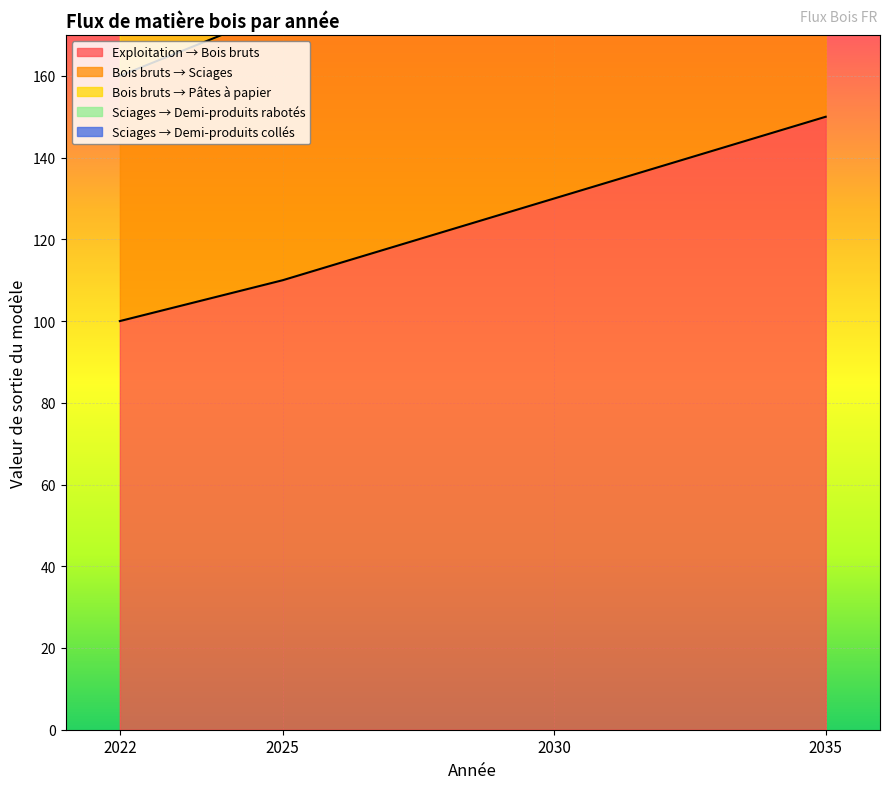

How many lines are shown in the chart?

5